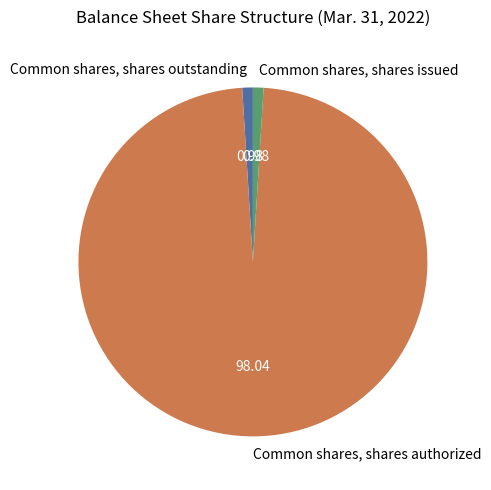

How many slices are in this pie chart?

3